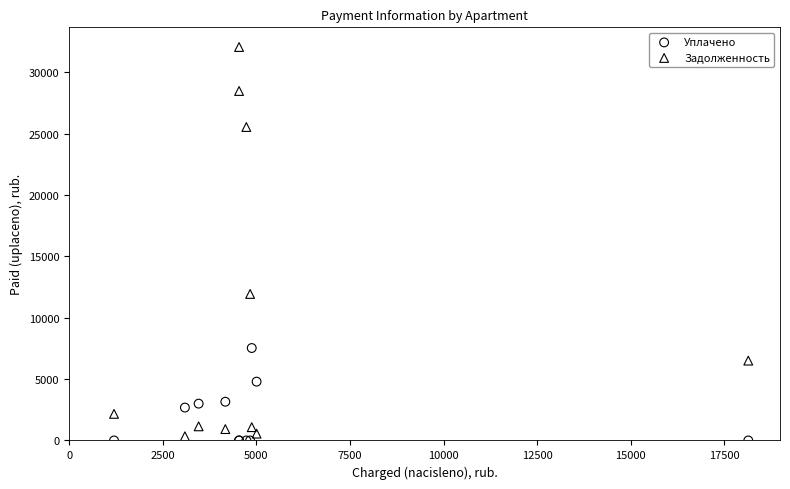

Which series contains the highest Y value?

Задолженность